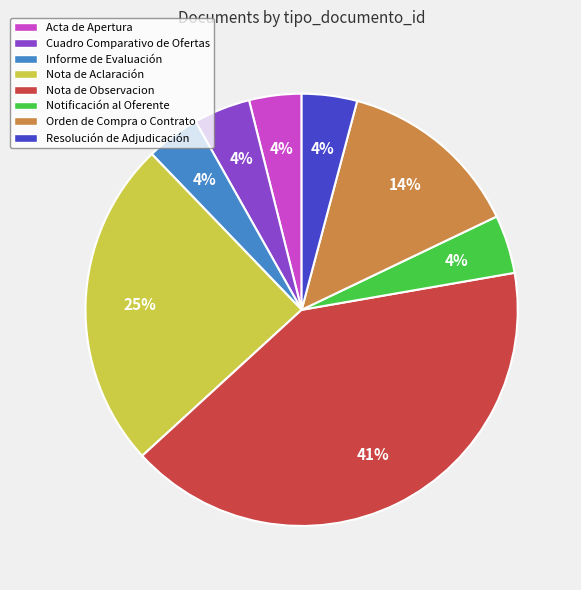

To the nearest percent, what is the difference between the Nota de Observacion and Orden de Compra o Contrato slice percentages?

27%